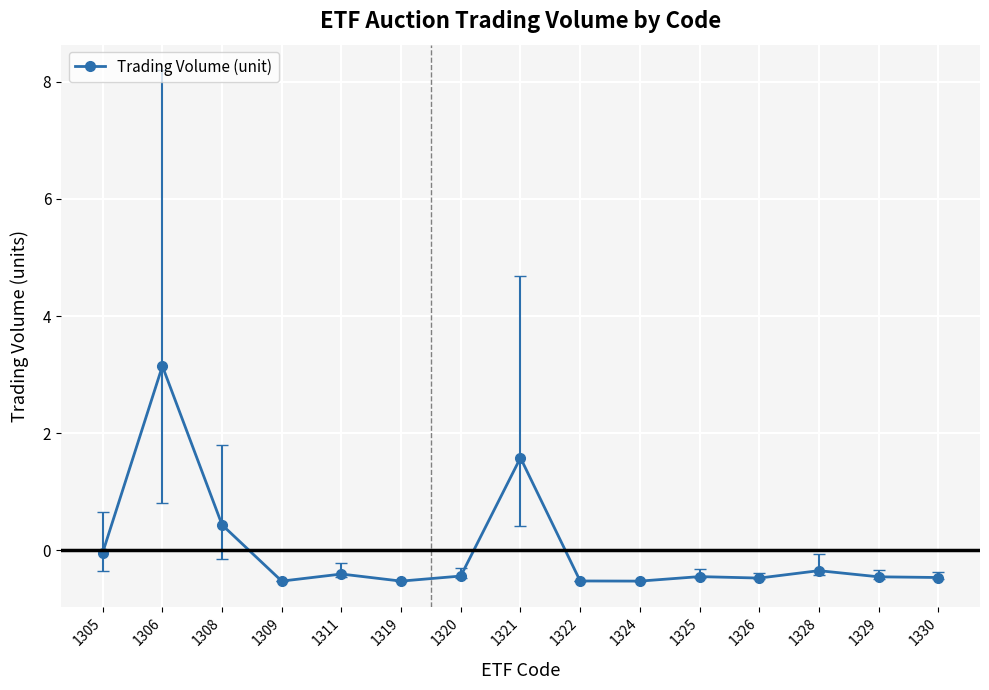

What is the difference between the second highest and minimum values?

2.1